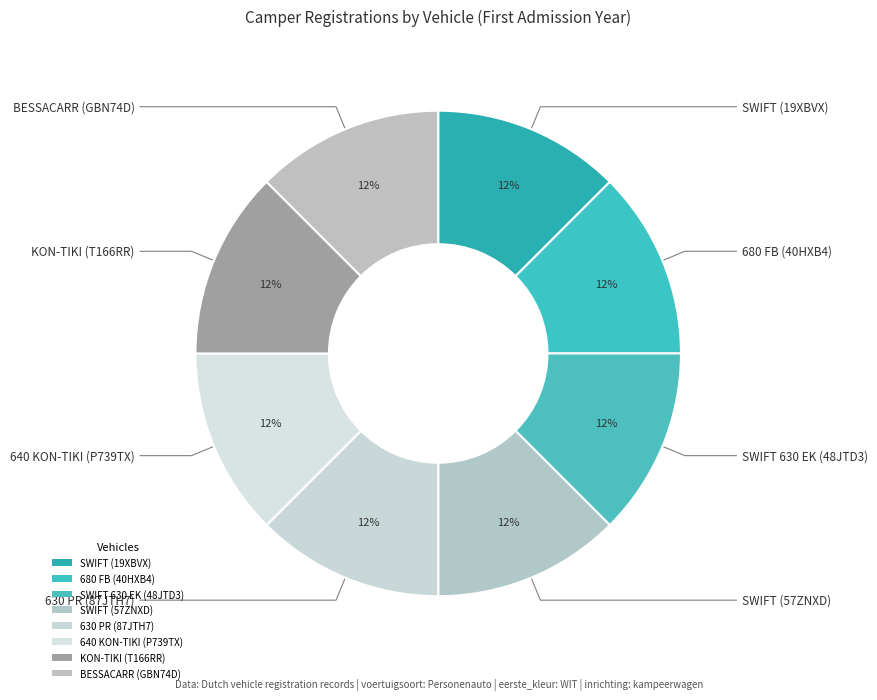

Count the number of slices in the pie.

8